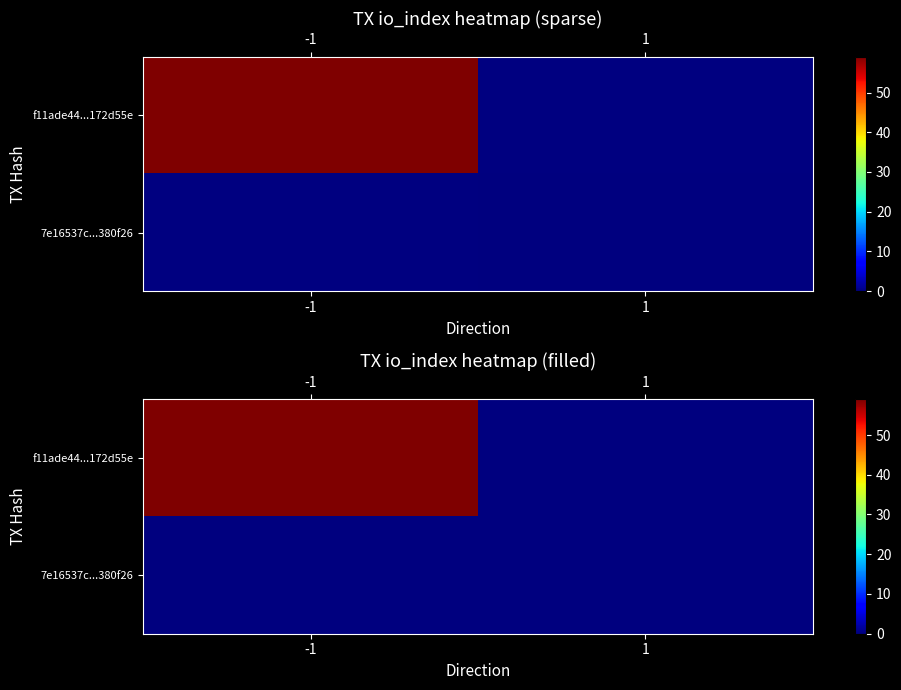

What is the spread (max minus min) of values at -1?

59